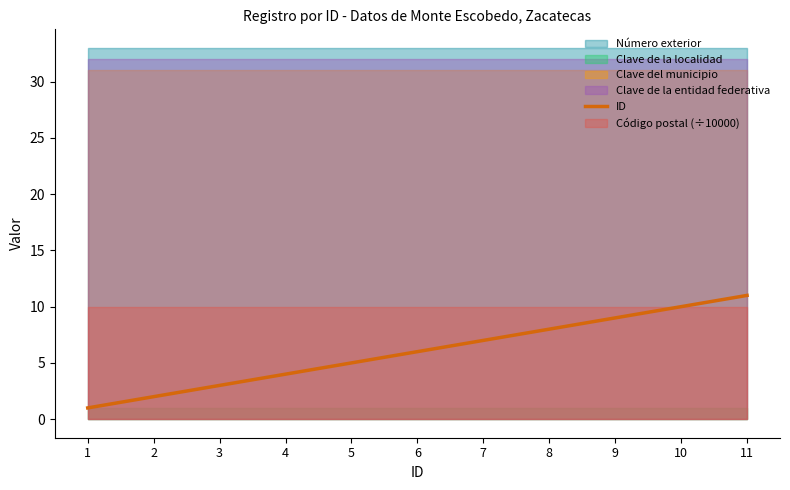

Is it true that ID equals 9 at 9?

True